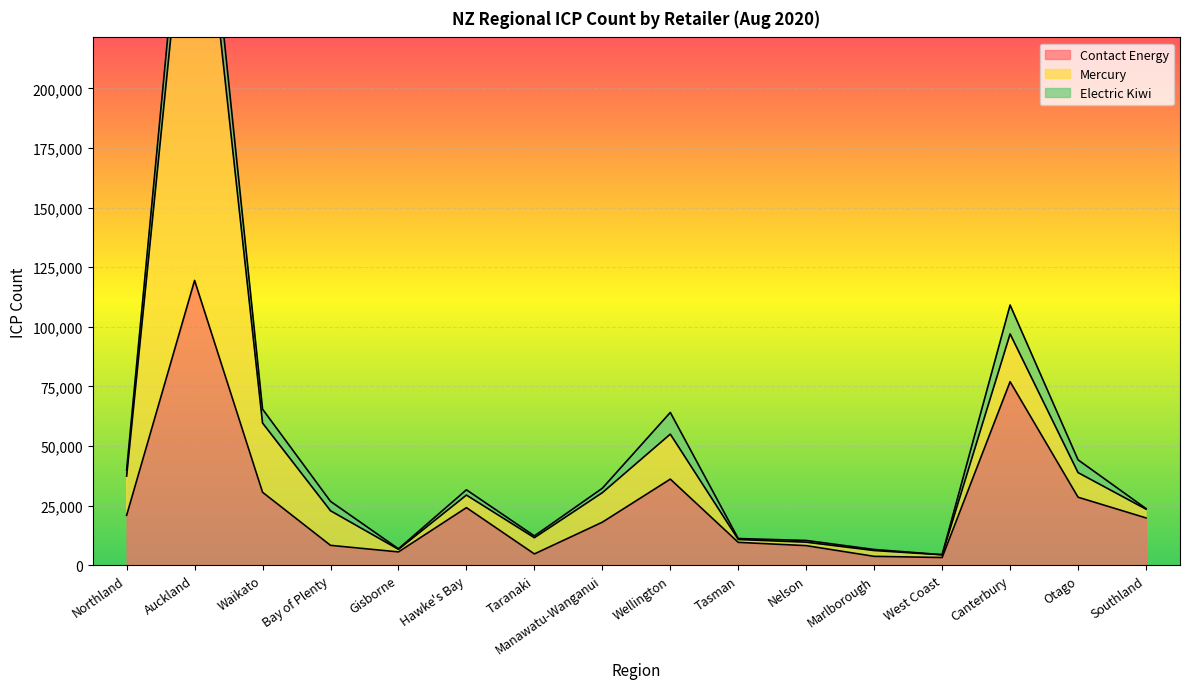

True or false: Electric Kiwi and Contact Energy cross at least once.

False